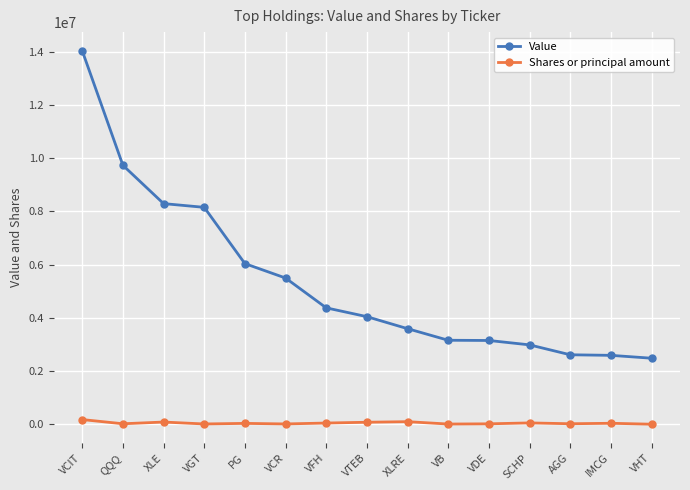

True or false: Shares or principal amount has more than 1 points higher than both neighbors.

True